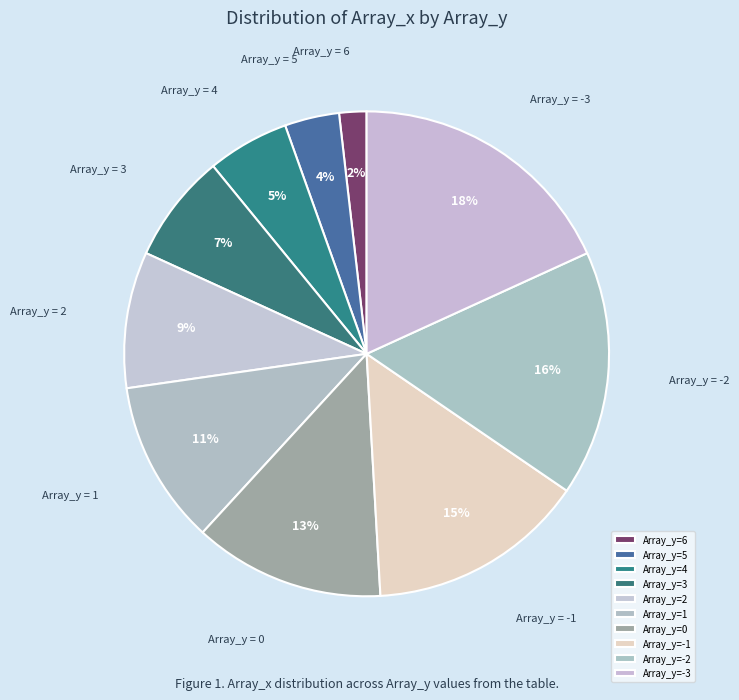

Count the number of slices in the pie.

10